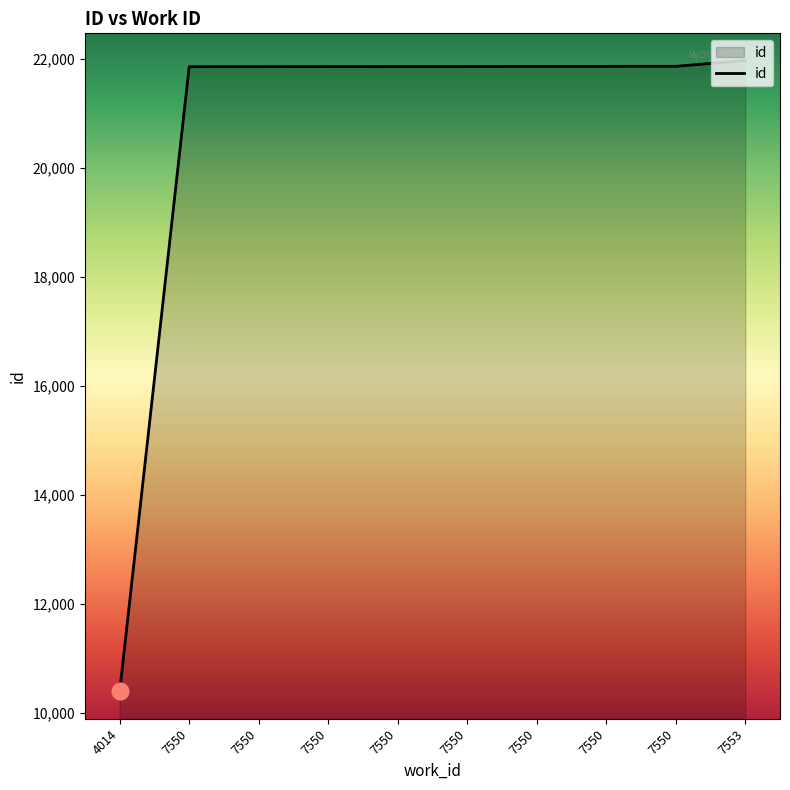

Rank the categories by value from lowest to highest.

4014, 7550, 7550, 7550, 7550, 7550, 7550, 7550, 7550, 7553